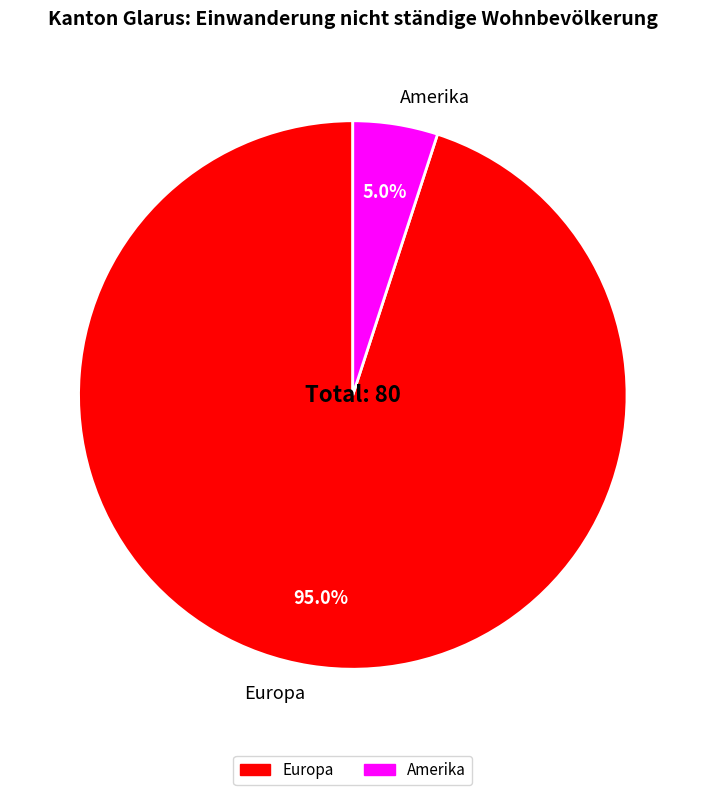

Which category has the biggest portion of the pie?

Europa